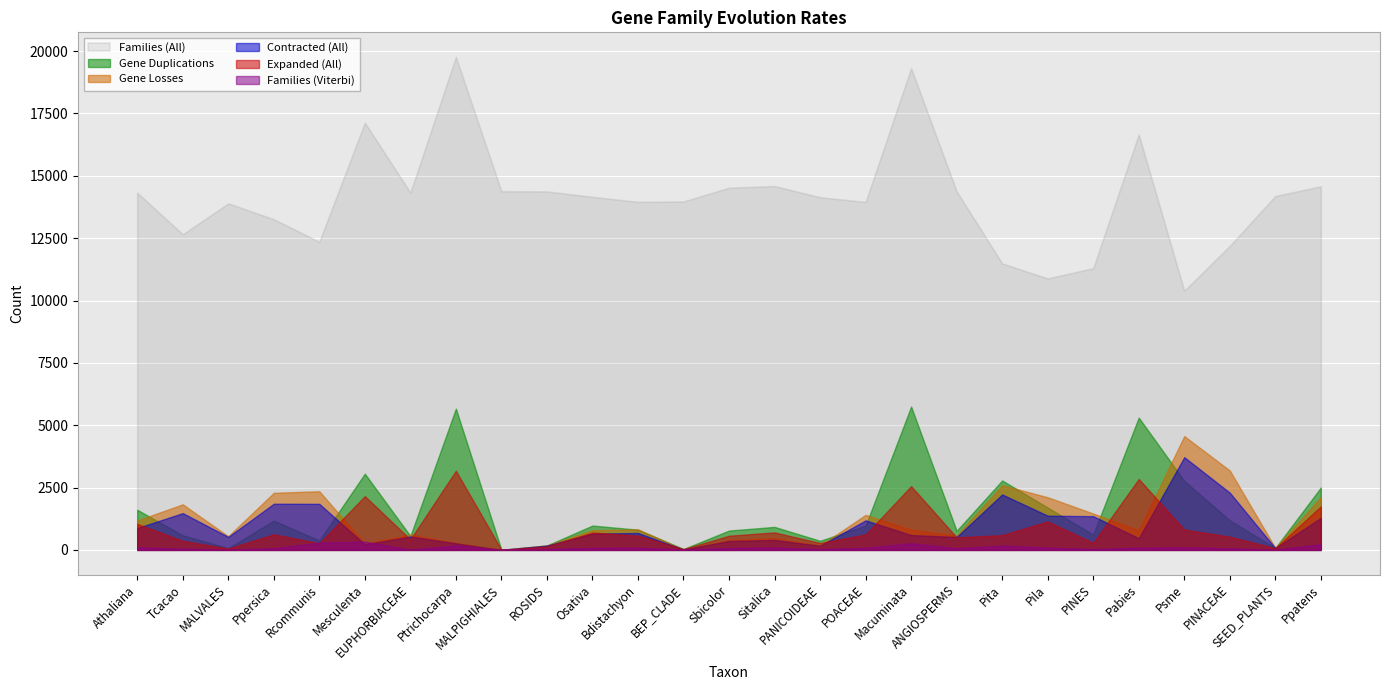

How many values in the Gene Losses series exceed 790?

13